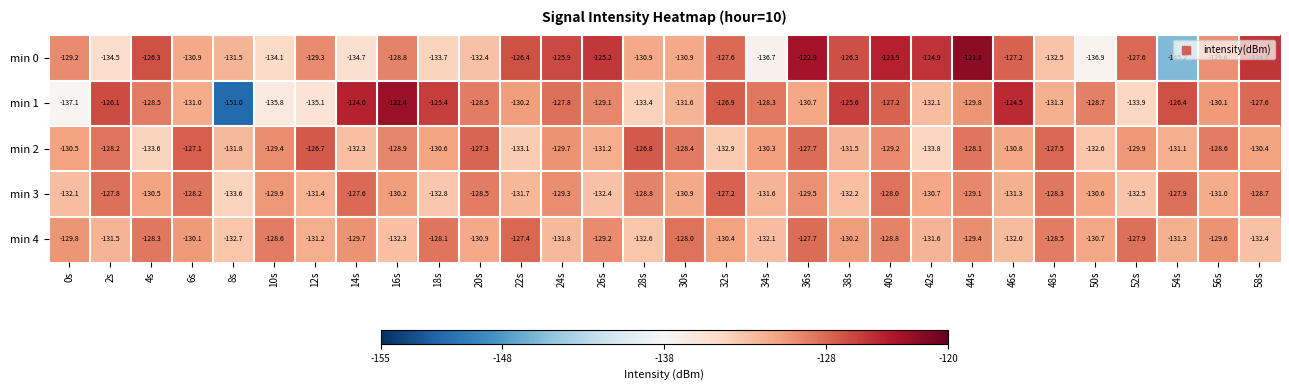

What is the sum of all min 2 values?

-3900.0